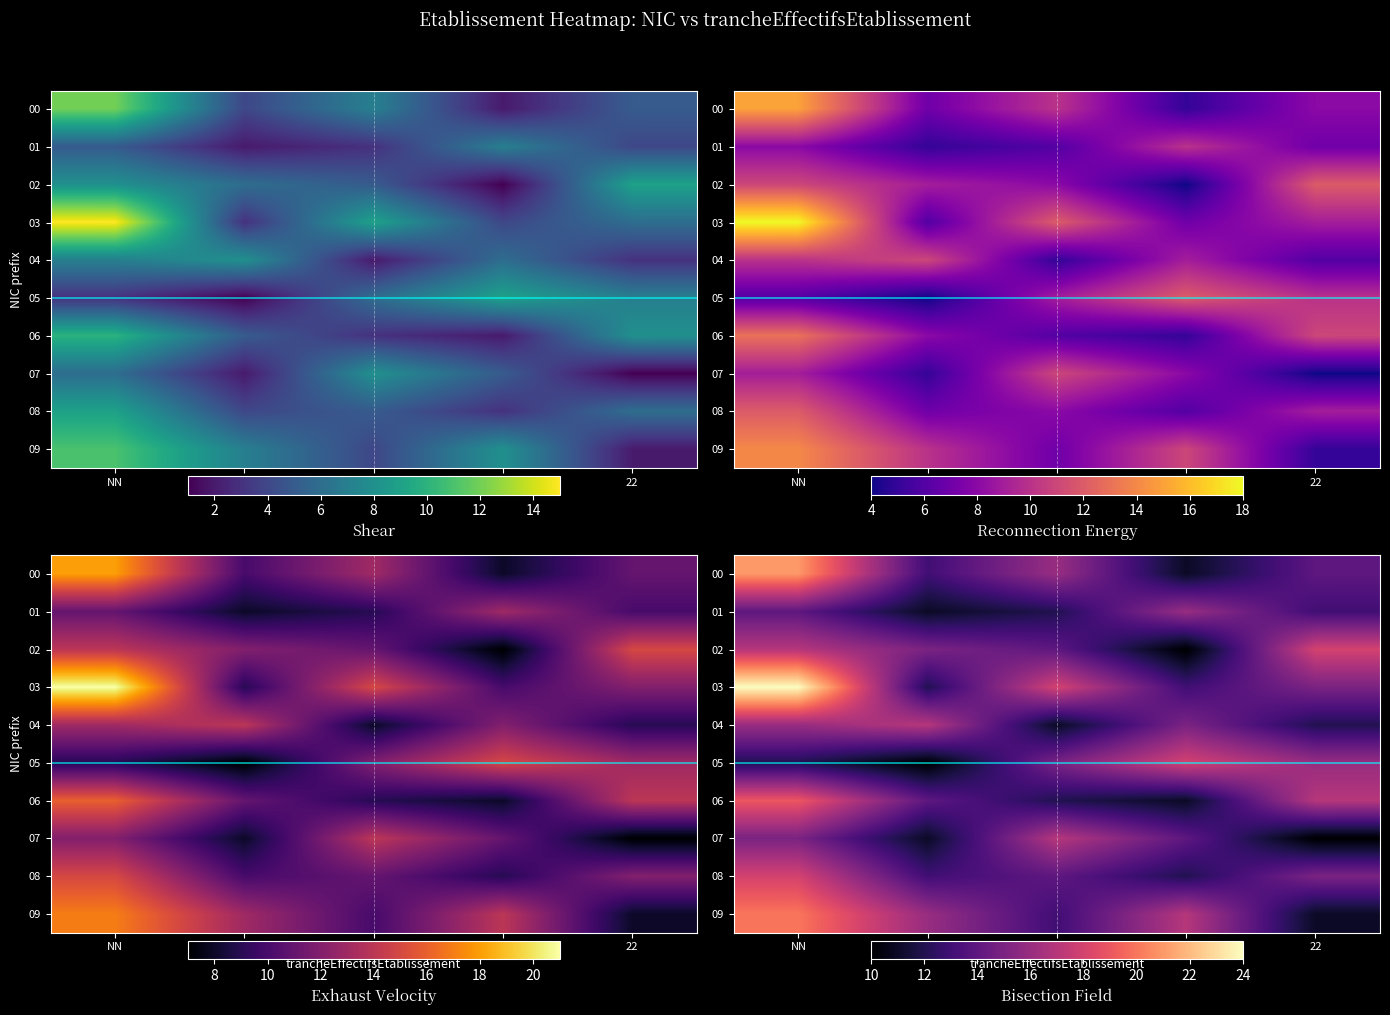

What is the difference between the 03 values at 11 and NN?

12